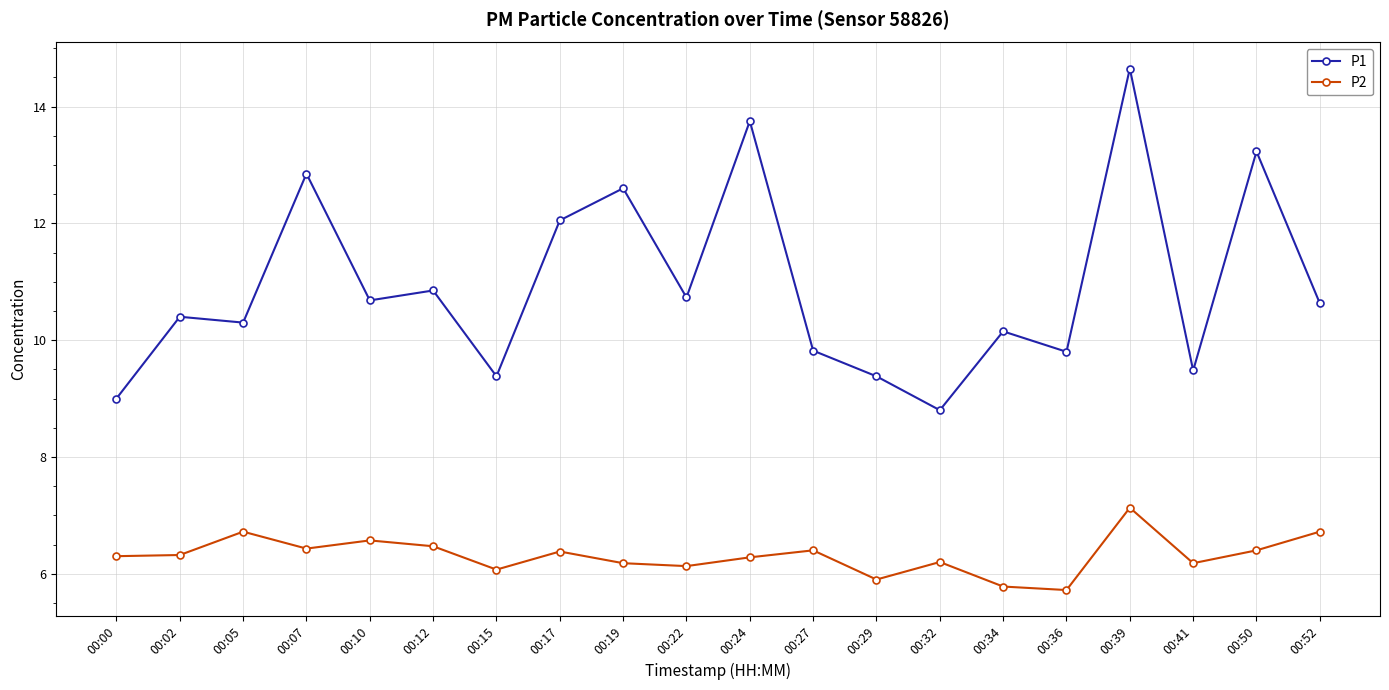

How many lines are shown in the chart?

2